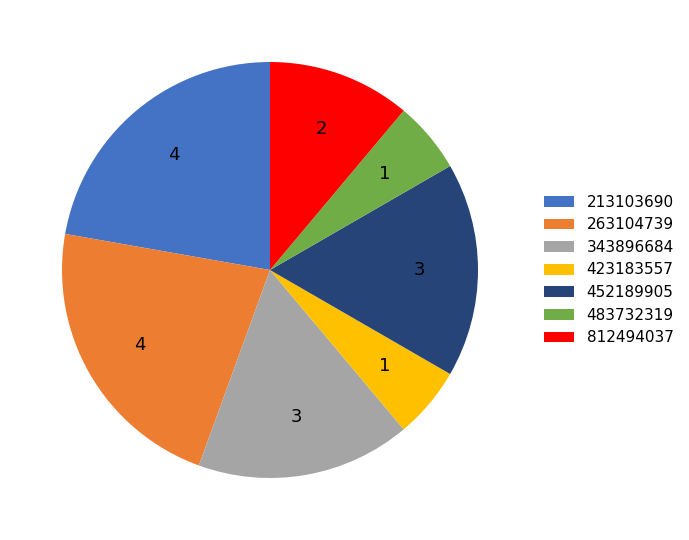

The 343896684 slice represents 2% of the pie. True or false?

False